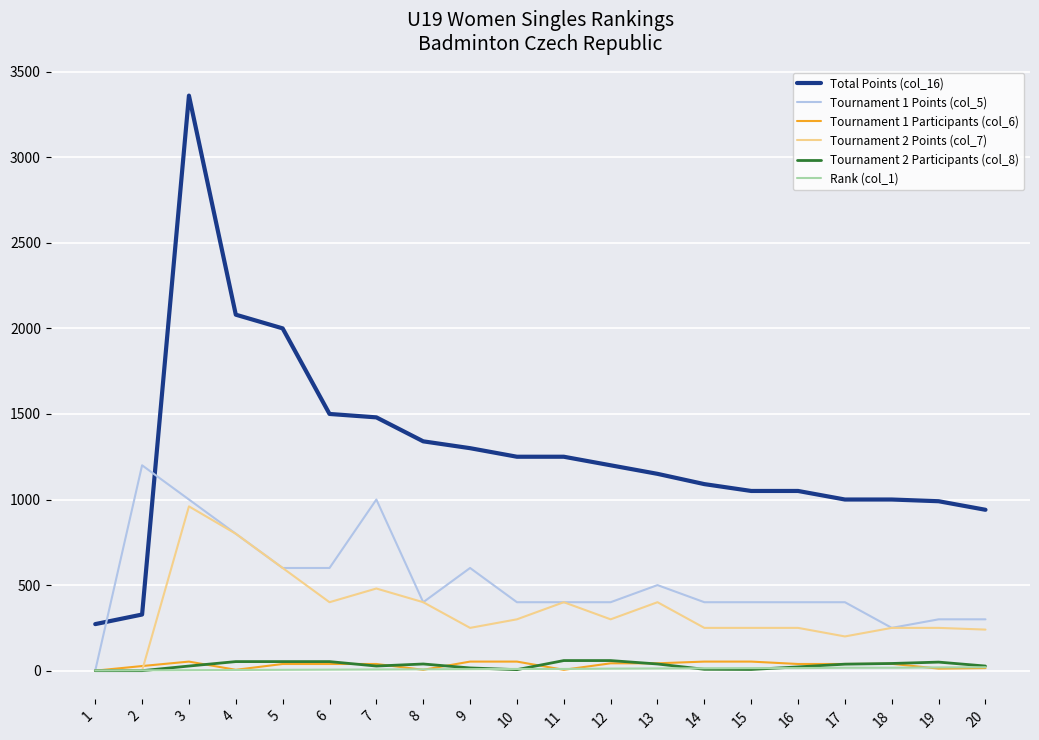

The value of Tournament 2 Points (col_7) at 11 is 575. True or false?

False